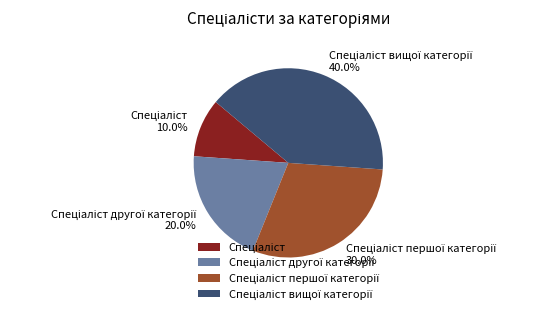

Is there any slice that represents more than half of the pie?

No